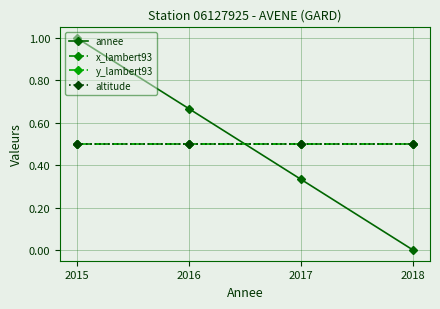

Between which two adjacent categories do annee and x_lambert93 first intersect?

2016 and 2017